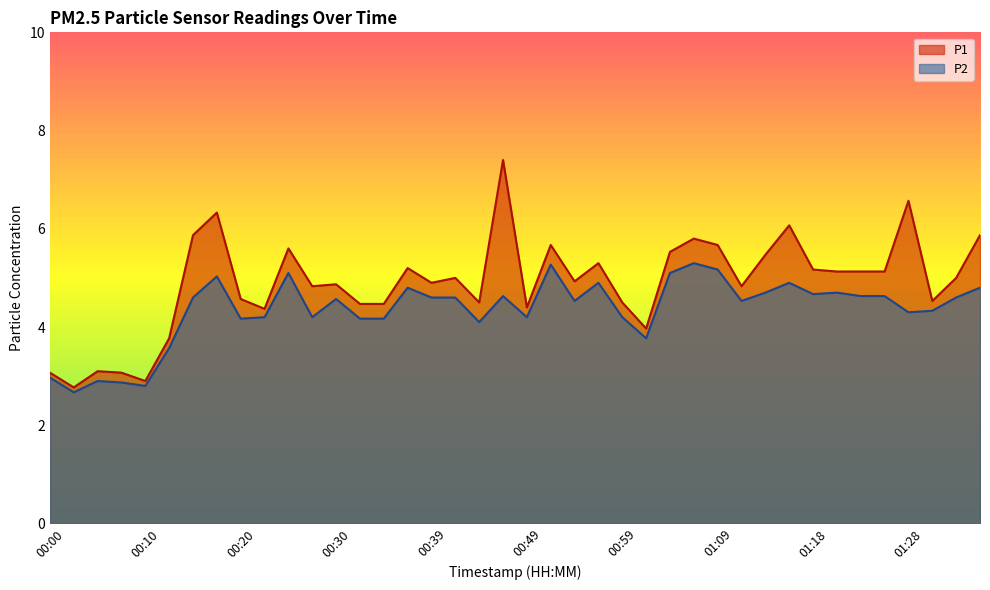

Between 00:05 and 00:39, which is larger?

00:39